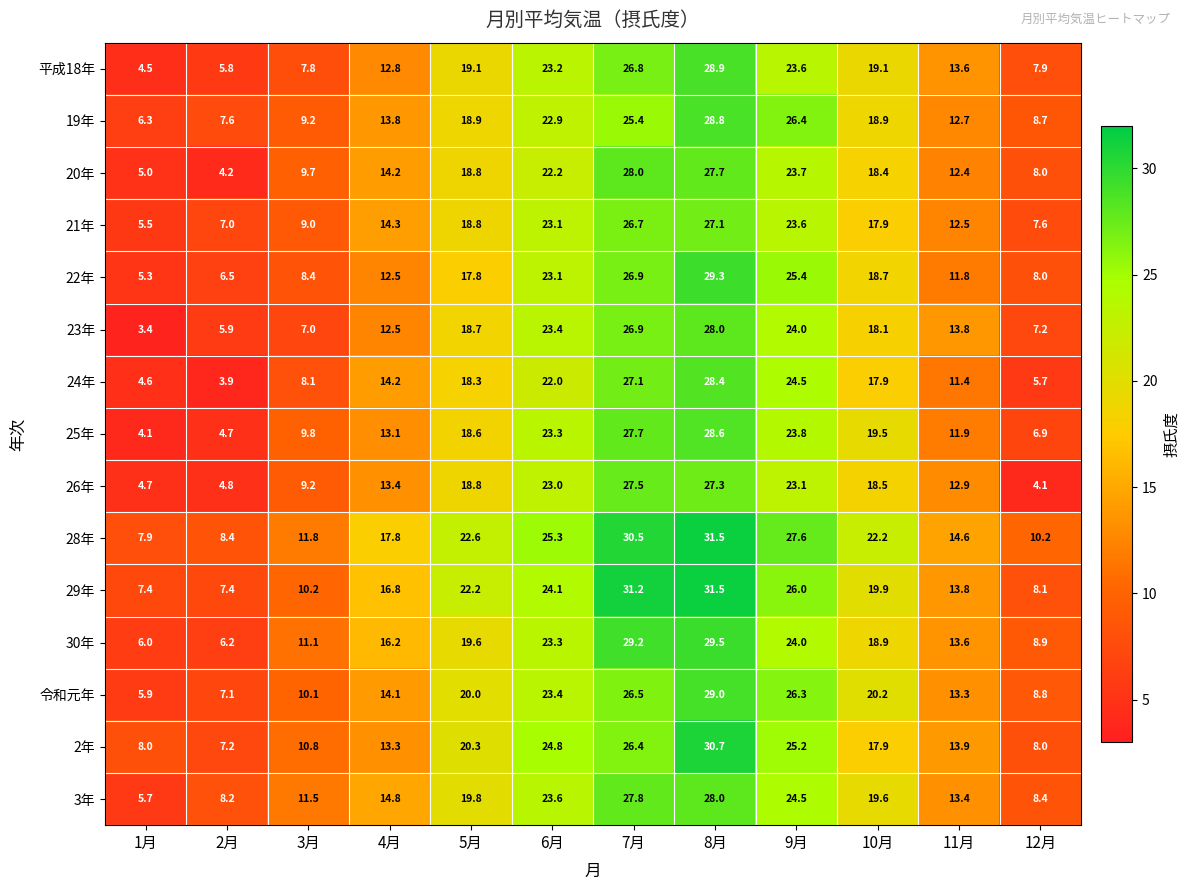

How many series are shown in this chart?

15